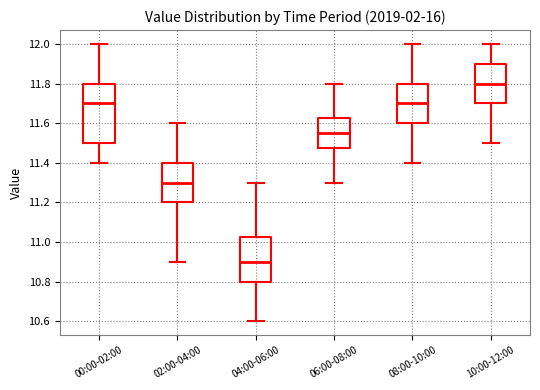

Reading left to right, transcribe this box plot: for each box, give where its median line is, the range the box spans, and where its two whiskers end, as read against the y-axis. The values are not printed on the chart, so give them approximately, as read against the axis.

00:00-02:00: median 11.70, box 11.50 to 11.80, whiskers 11.40 to 12.00
02:00-04:00: median 11.30, box 11.20 to 11.40, whiskers 10.90 to 11.60
04:00-06:00: median 10.90, box 10.80 to 11.02, whiskers 10.60 to 11.30
06:00-08:00: median 11.56, box 11.48 to 11.62, whiskers 11.30 to 11.80
08:00-10:00: median 11.70, box 11.60 to 11.80, whiskers 11.40 to 12.00
10:00-12:00: median 11.80, box 11.70 to 11.90, whiskers 11.50 to 12.00